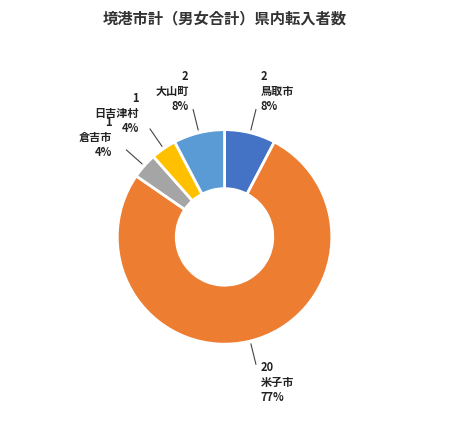

Is the sum of 倉吉市 and 米子市 greater than half?

Yes